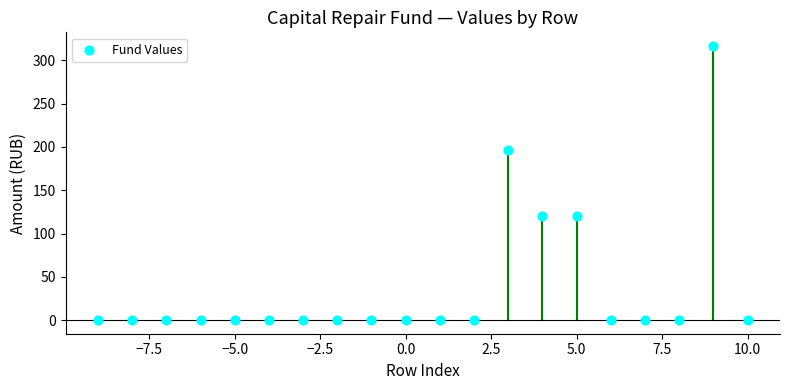

What is the range of Y values (max minus min)?

316.7